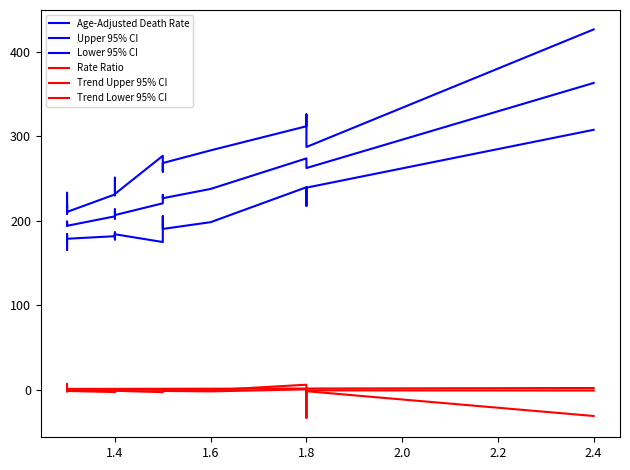

Which series has the widest spread of values?

Upper 95% CI